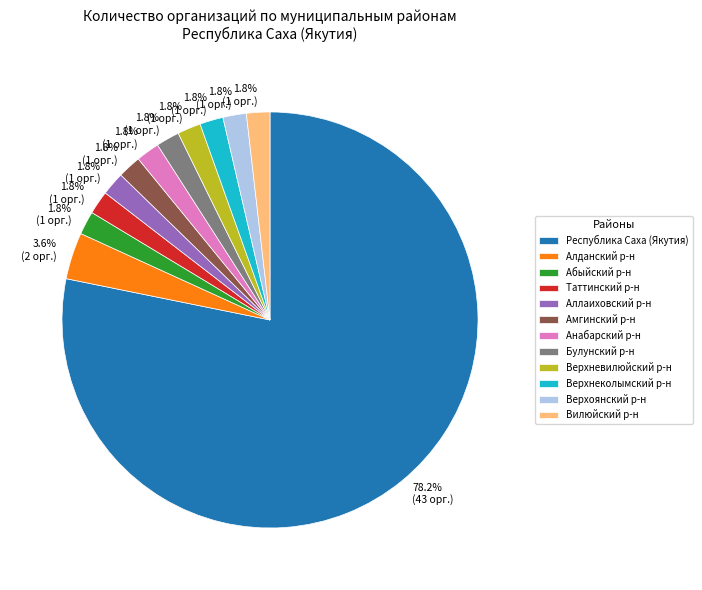

What is the largest slice in the pie chart?

Республика Саха (Якутия)